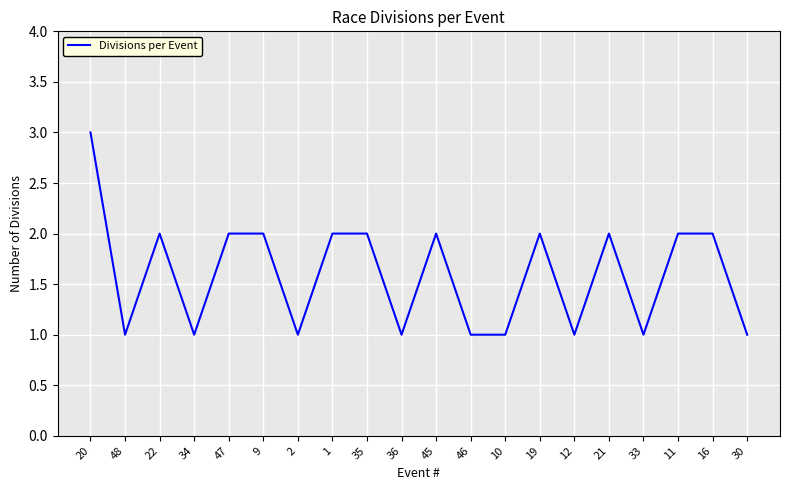

How many series are shown in this chart?

1